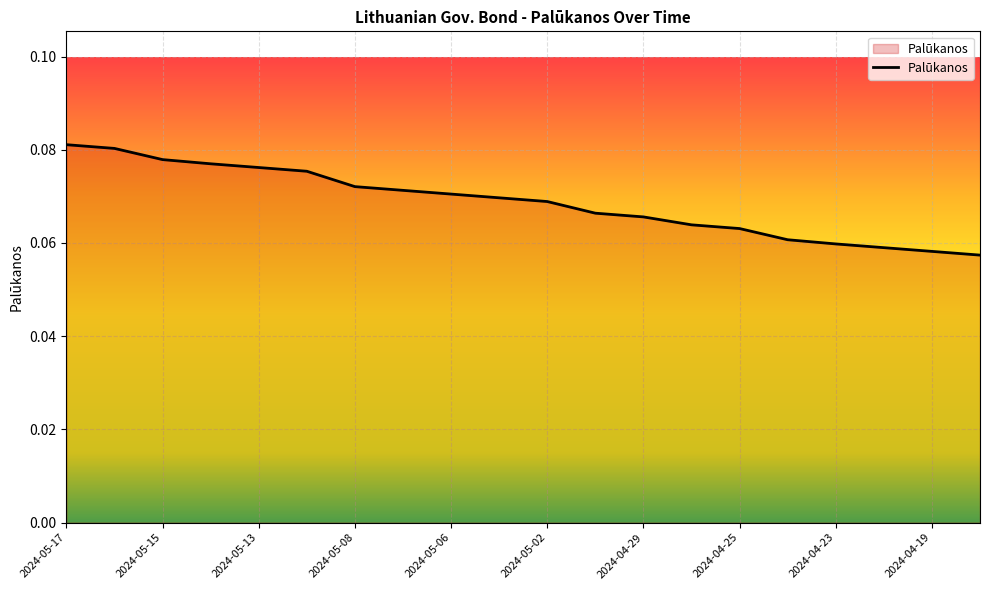

Which label corresponds to the smallest value in the chart?

2024-04-18